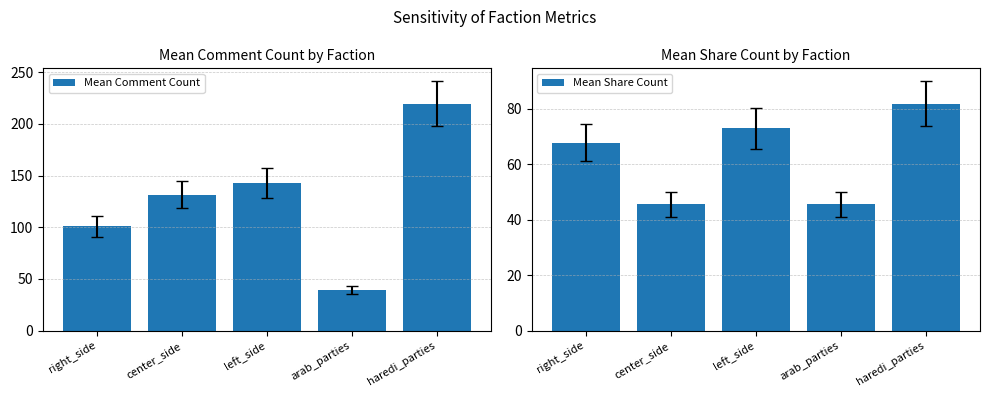

Rank the categories by Mean Share Count value from highest to lowest.

haredi_parties, left_side, right_side, arab_parties, center_side